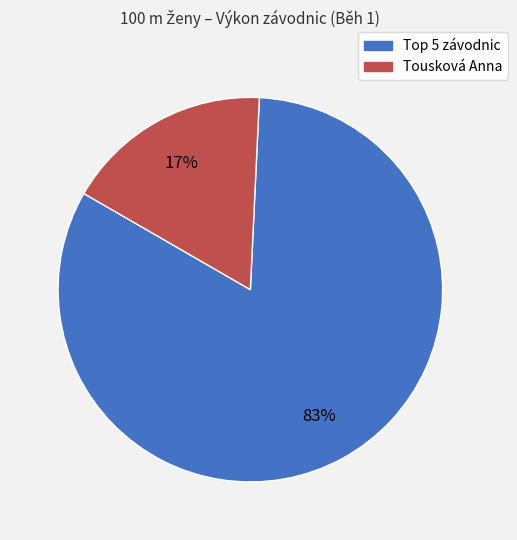

Is there any slice that represents more than half of the pie?

Yes